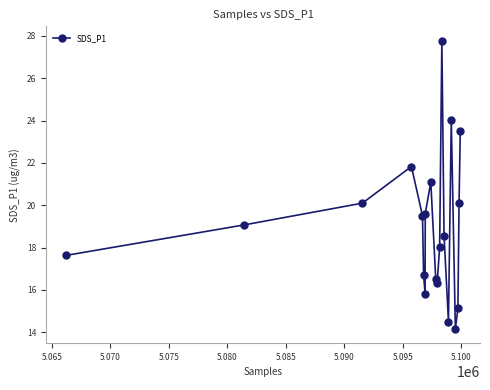

What is the sum of all values?

380.1